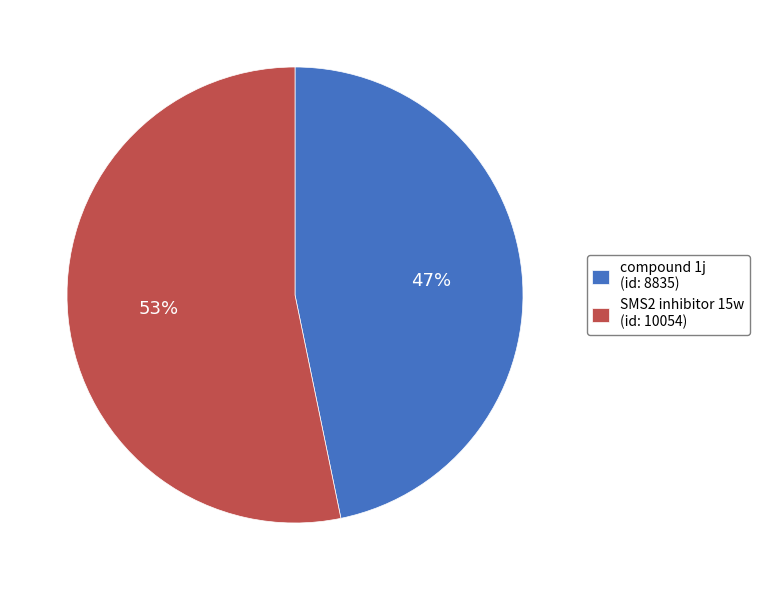

Which slice represents more than half of the pie?

SMS2 inhibitor 15w (id: 10054)